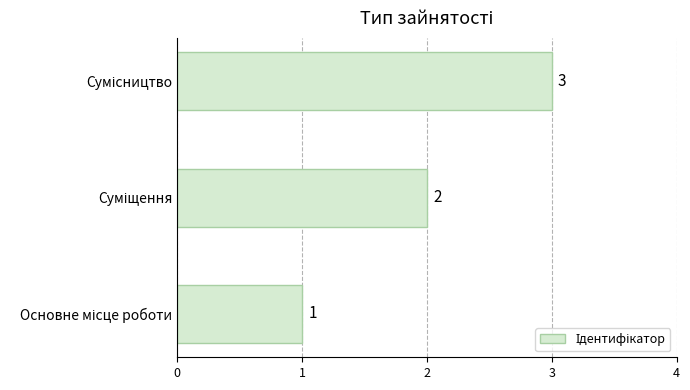

How many values are between 1 and 3?

3